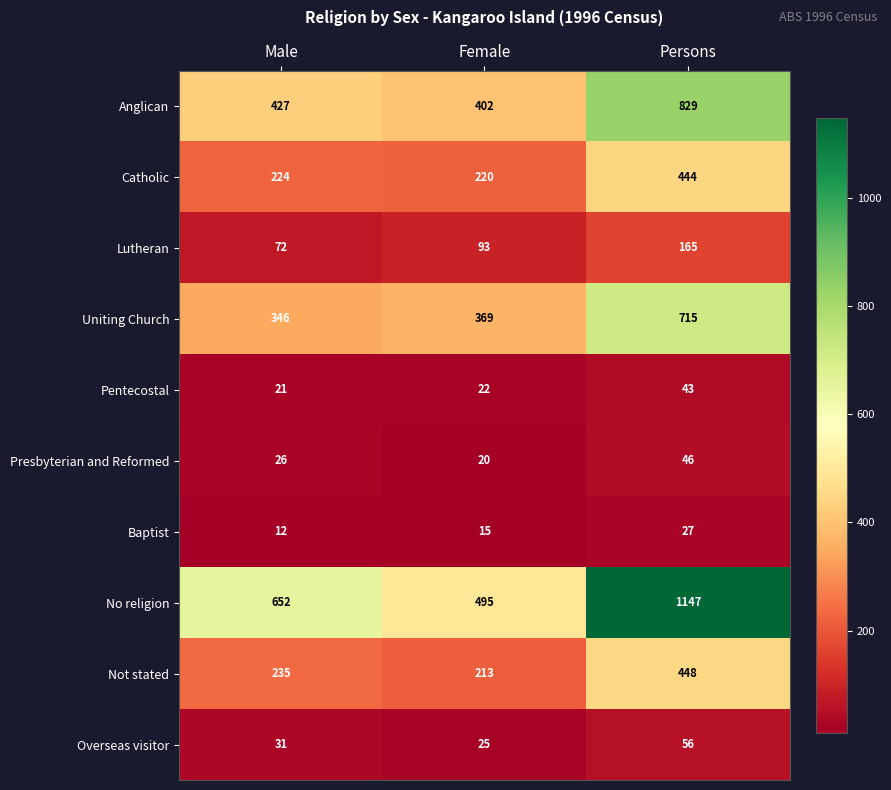

Count the number of categories in the chart.

3